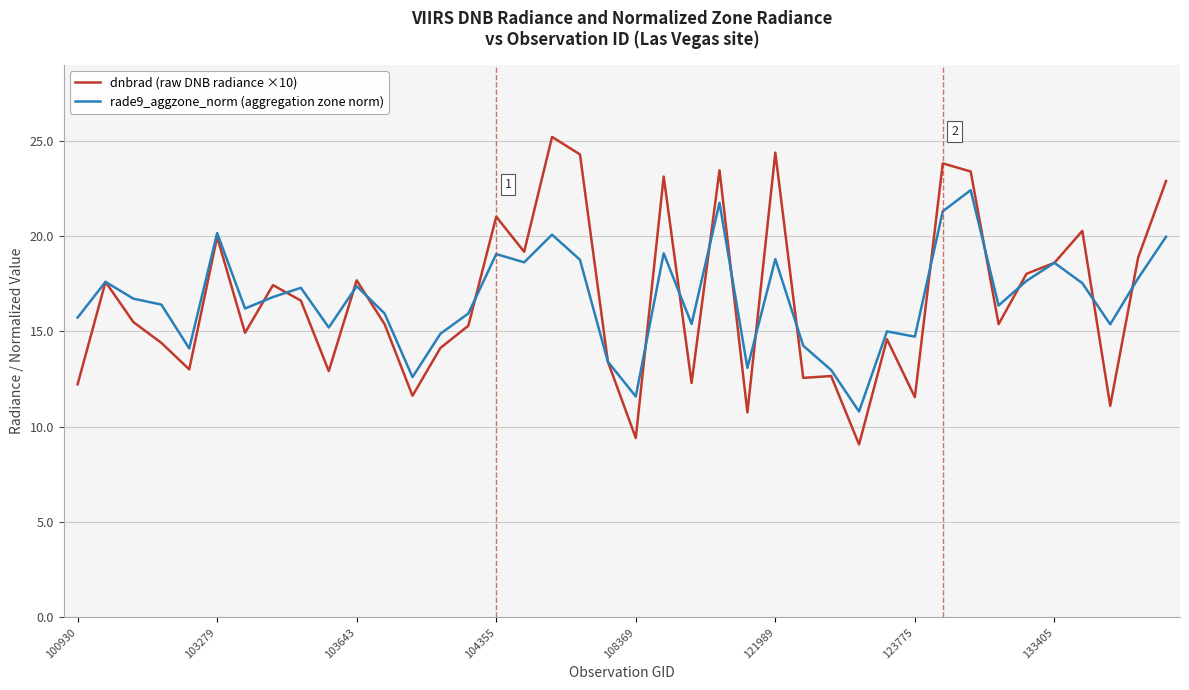

What are all the series names shown in the legend?

dnbrad (raw DNB radiance ×10), rade9_aggzone_norm (aggregation zone norm)